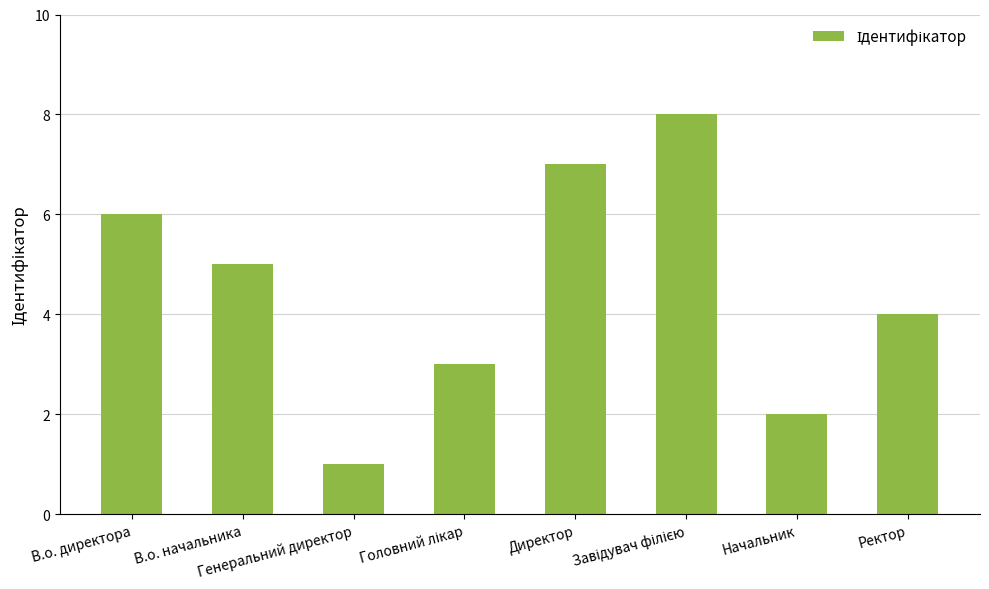

What is the greatest value displayed?

8